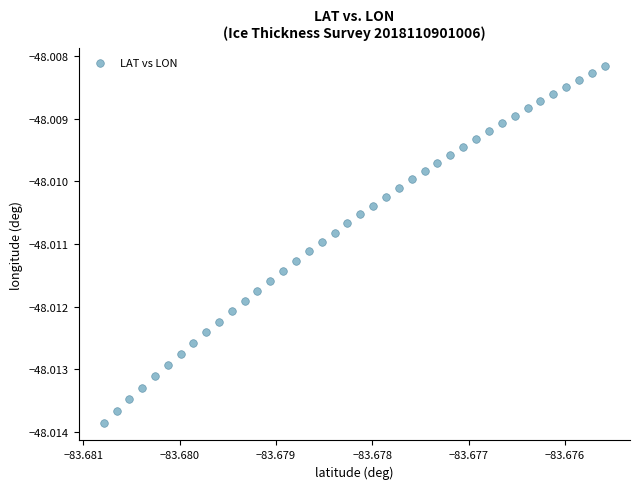

Count the number of points in this scatter plot.

40